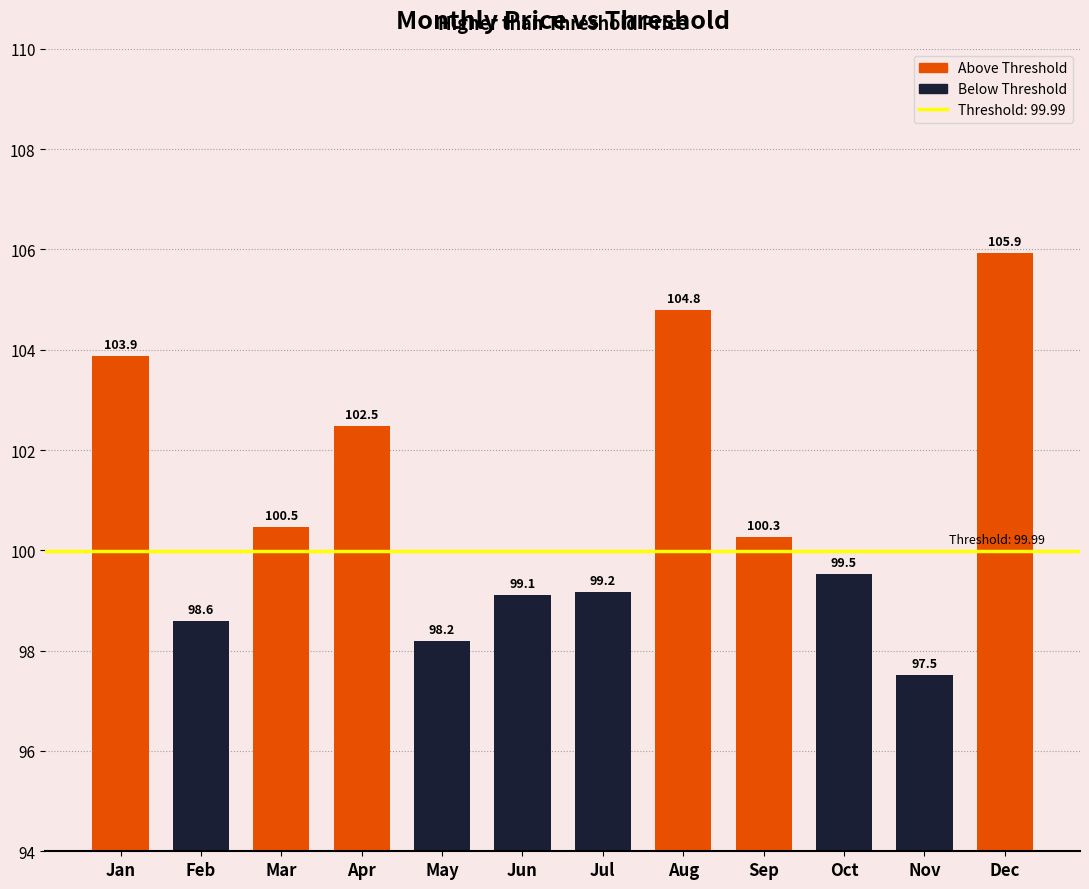

Rank the categories by value from highest to lowest.

Dec, Aug, Jan, Apr, Mar, Sep, Oct, Jul, Jun, Feb, May, Nov